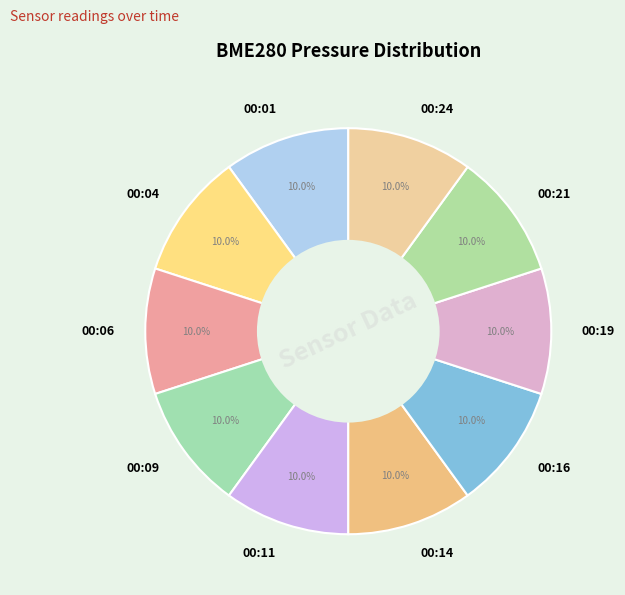

Is there any slice that represents more than half of the pie?

No